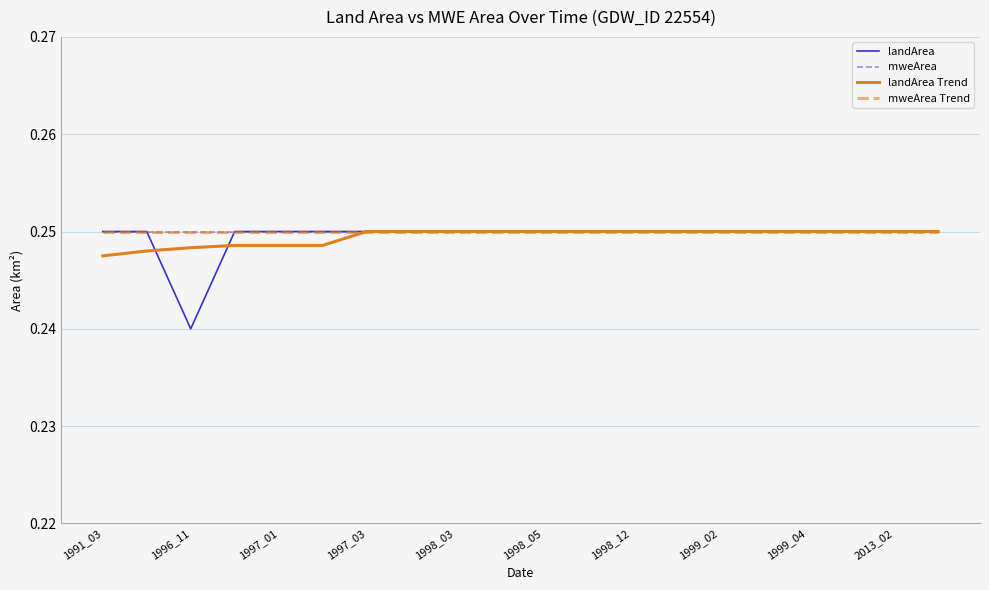

What is the greatest value displayed?

0.2